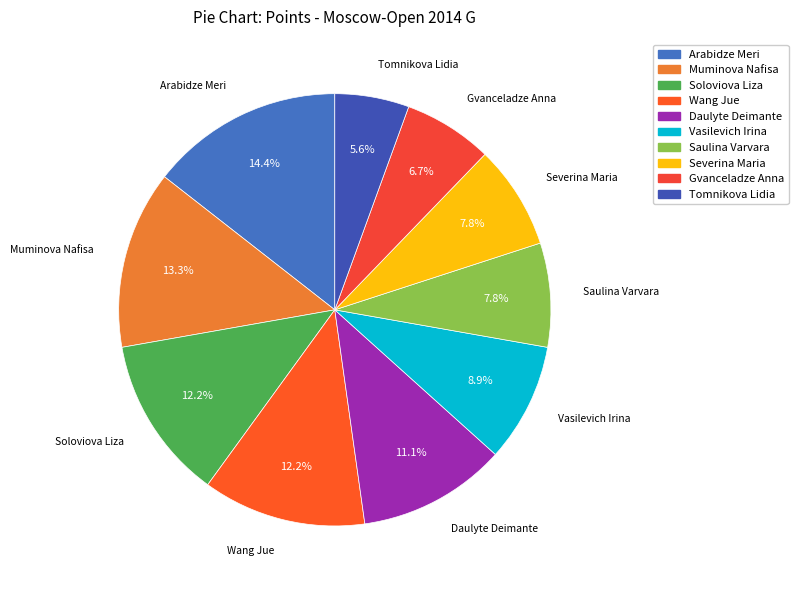

What percentage is NOT represented by Soloviova Liza?

87.8%